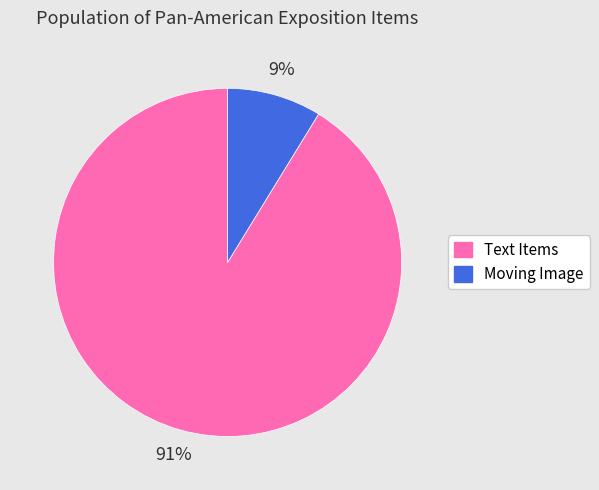

Does any single category account for the majority?

Yes